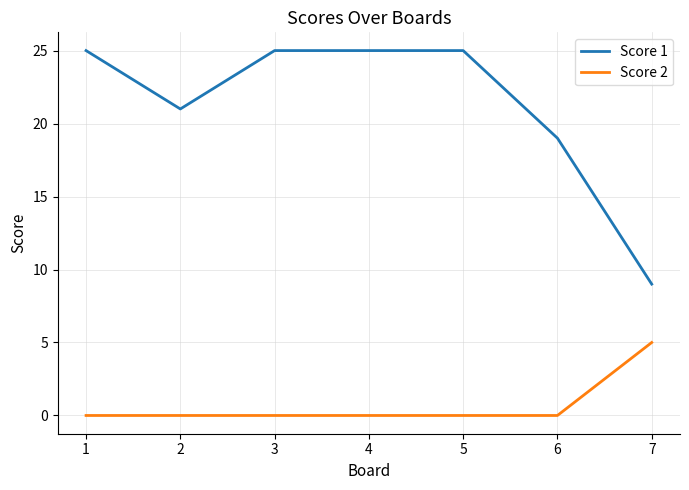

What are all the series names shown in the legend?

Score 1, Score 2